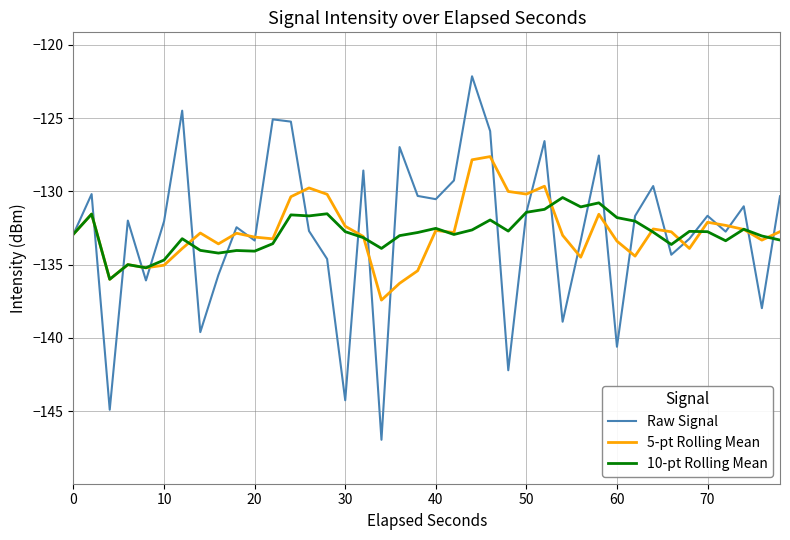

Which series has the largest range (max minus min)?

Raw Signal